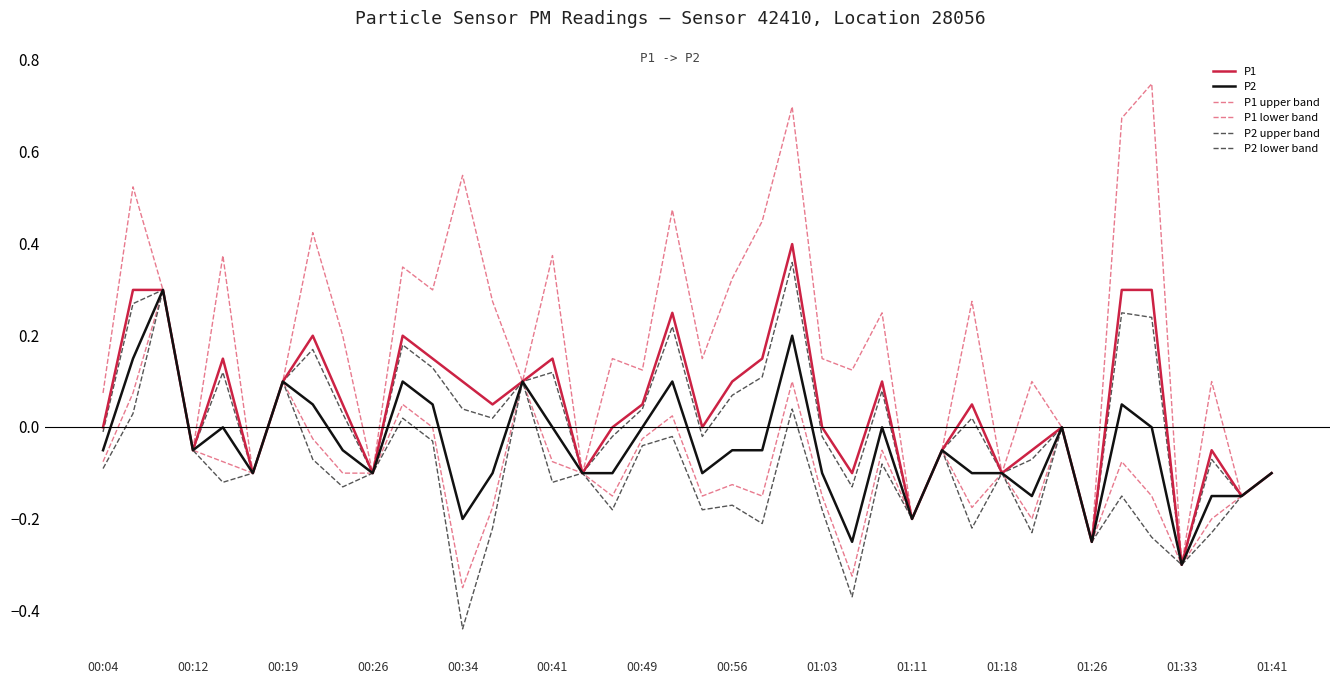

At which category does the chart reach its peak across all series?

35